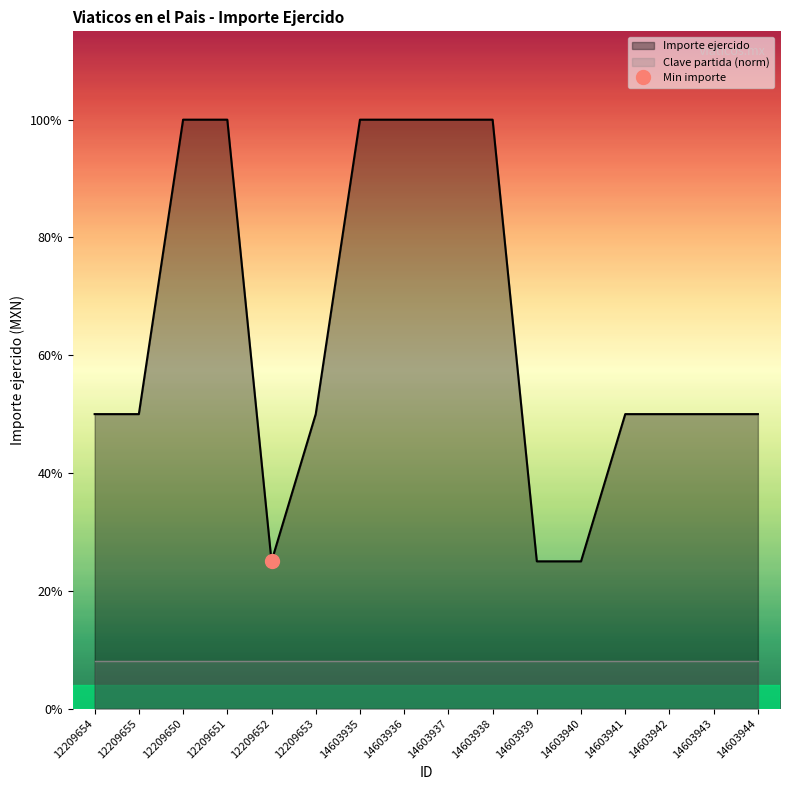

The chart shows a value of 3500 at 14603942. True or false?

True